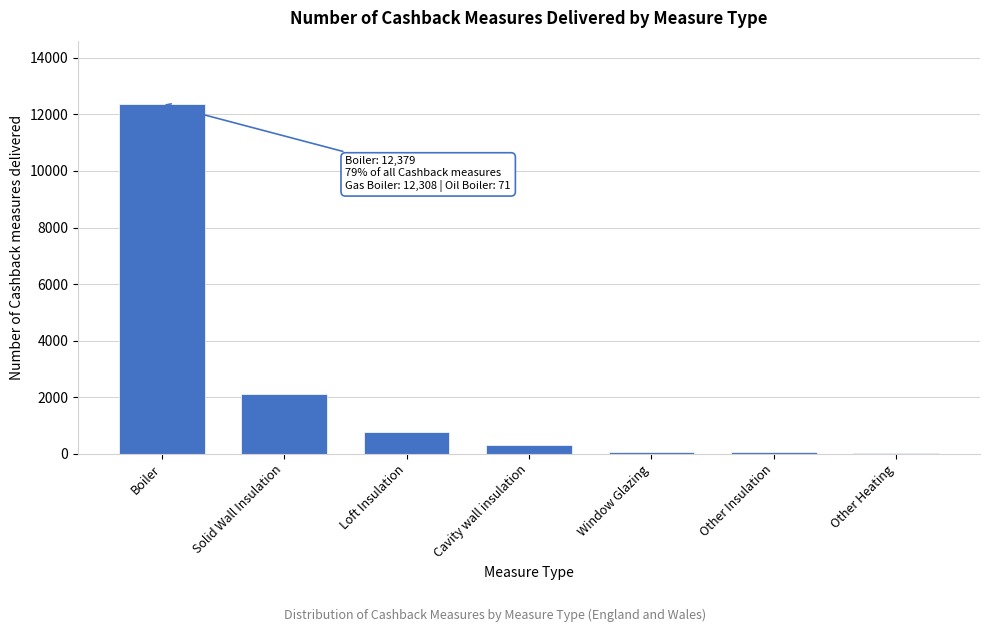

What is the maximum value shown in the chart?

12379